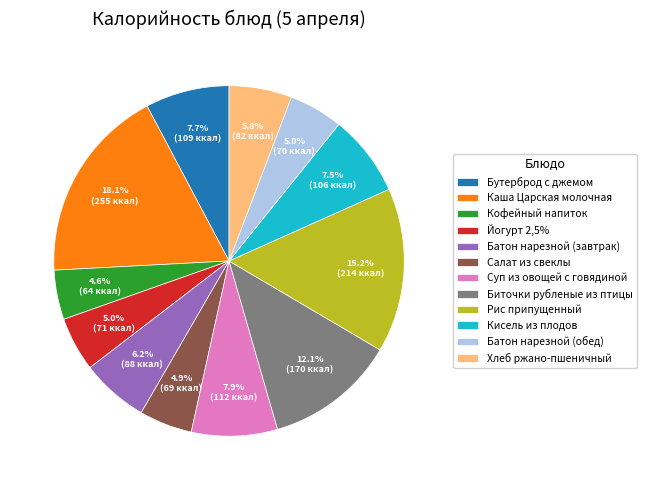

To the nearest percent, what is the combined percentage of Йогурт 2,5% and Рис припущенный?

20%